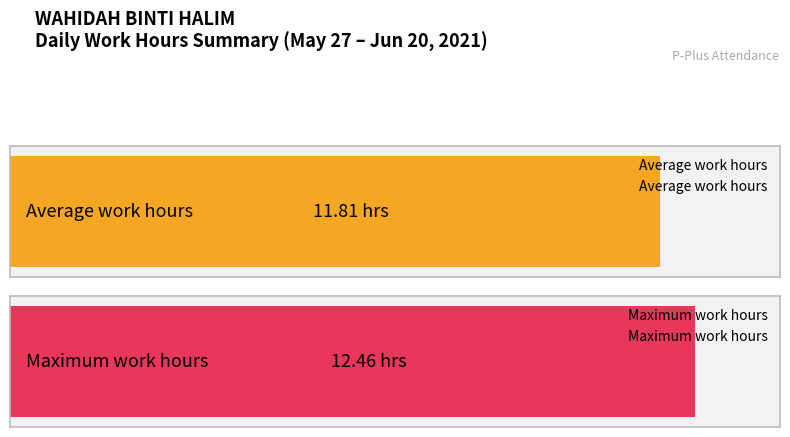

Are the bars horizontal?

Yes